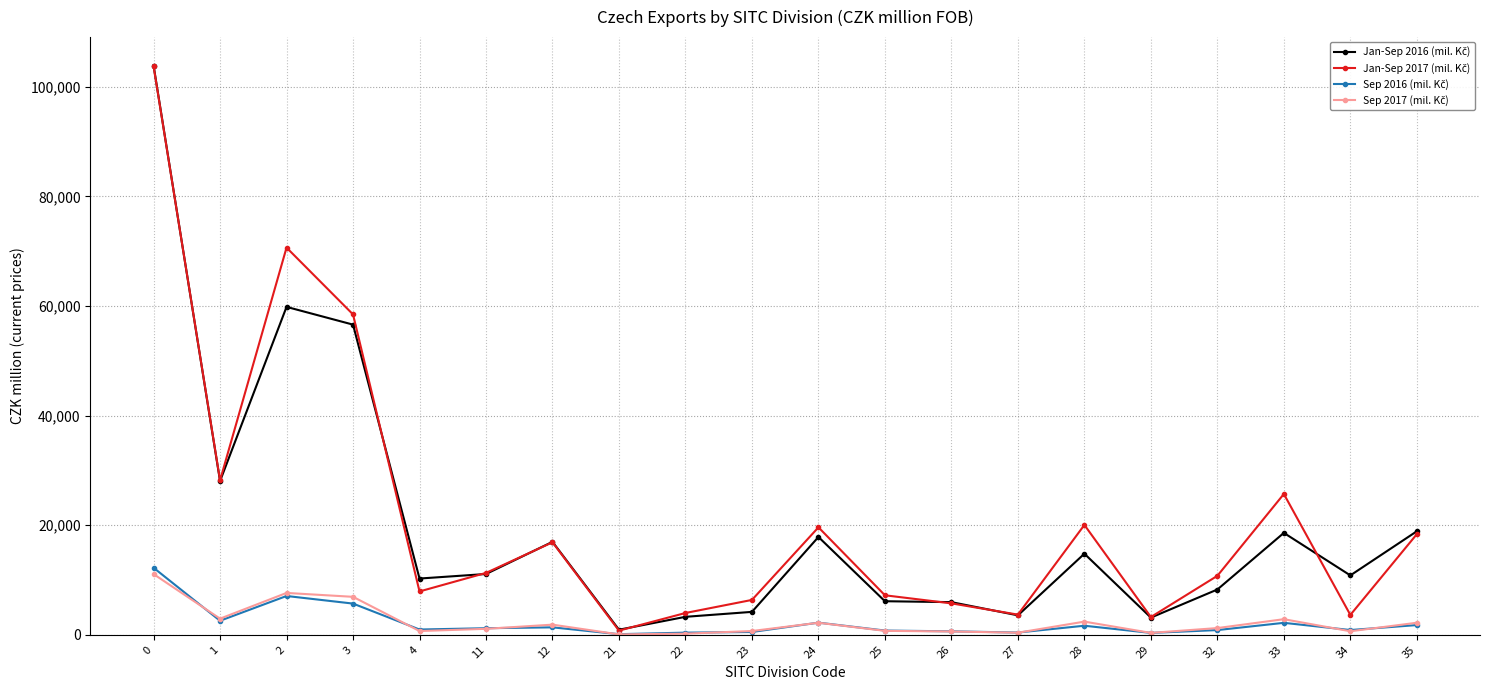

After their last crossing, which series has the higher values: Sep 2016 (mil. Kč) or Sep 2017 (mil. Kč)?

Sep 2017 (mil. Kč)